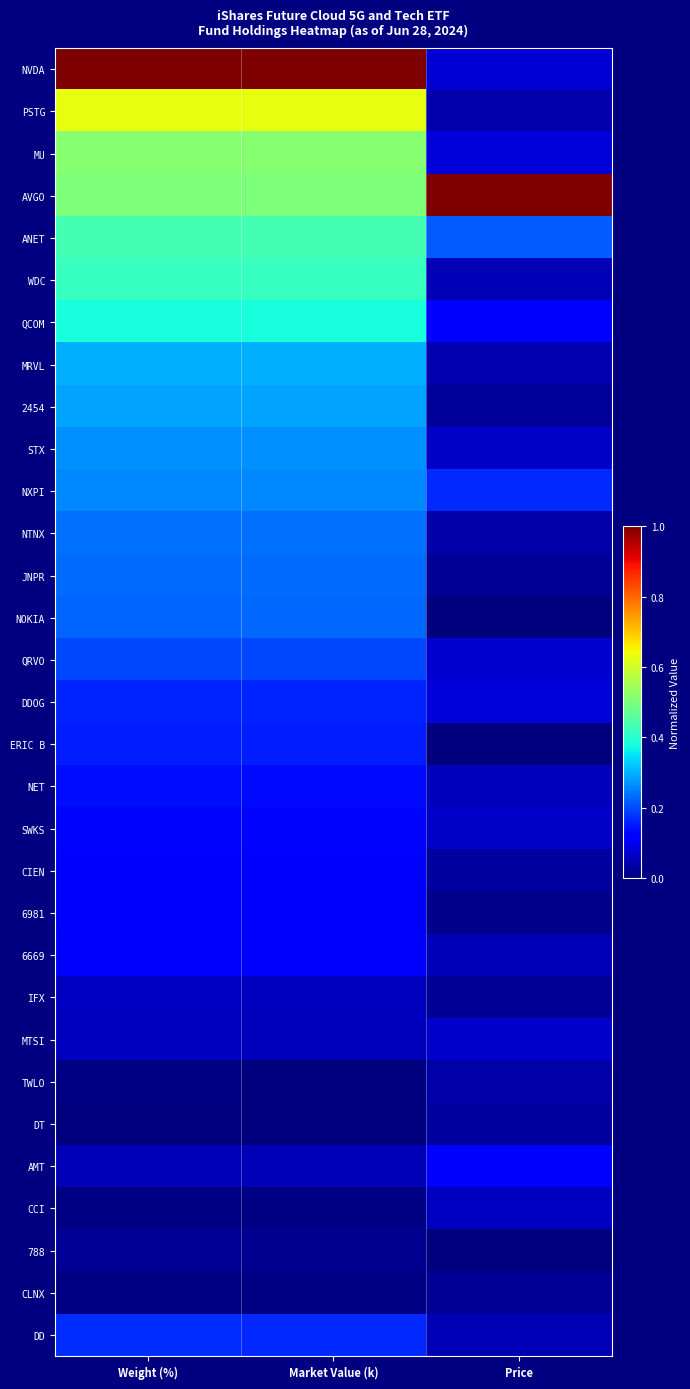

What is the maximum value shown in the chart?

1.0